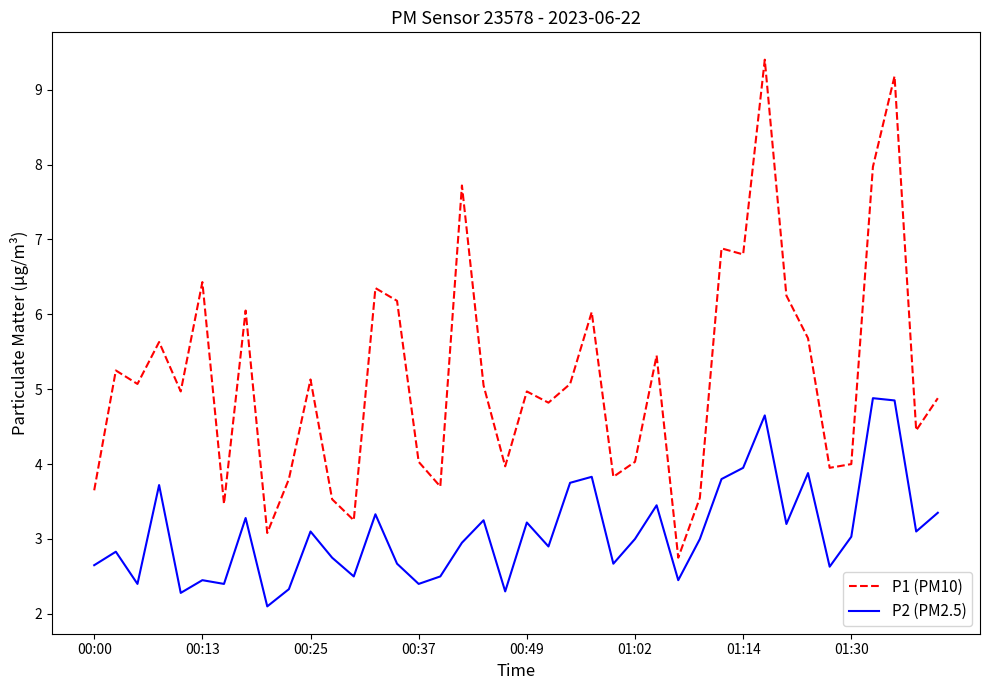

Which series has the widest spread of values?

P1 (PM10)